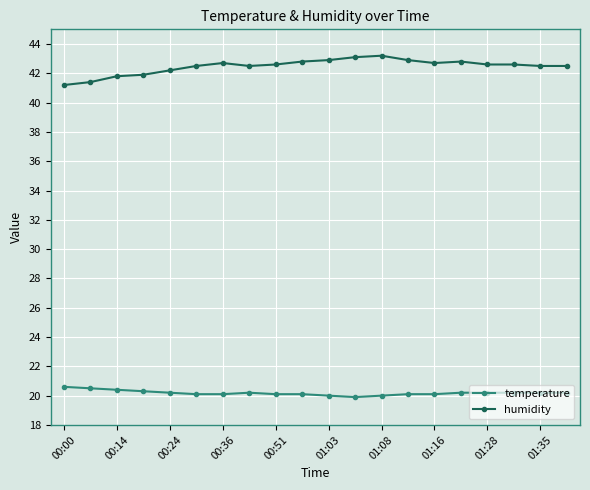

What is the value of the temperature point at the 16th from the left?

20.2